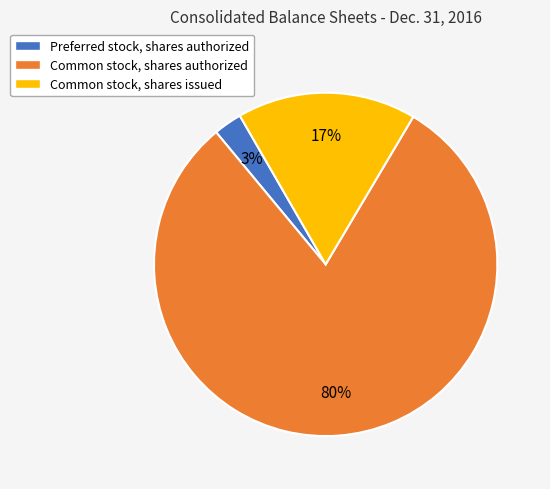

Which slice is the smallest?

Preferred stock, shares authorized